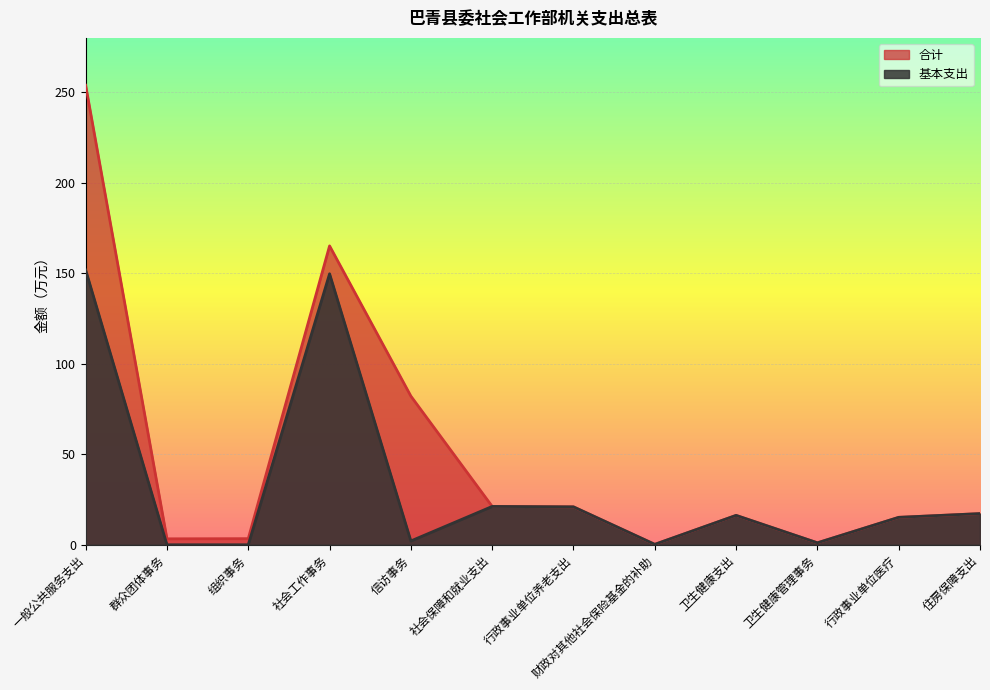

Reading left to right, transcribe all the data shown in this chart.

合计: 一般公共服务支出=253.8	群众团体事务=3.3	组织事务=3.4	社会工作事务=165.1	信访事务=82.1	社会保障和就业支出=21.2	行政事业单位养老支出=20.9	财政对其他社会保险基金的补助=0.2	卫生健康支出=16.2	卫生健康管理事务=1.1	行政事业单位医疗=15.2	住房保障支出=17.2
基本支出: 一般公共服务支出=151.8	群众团体事务=0.0	组织事务=0.0	社会工作事务=149.7	信访事务=2.1	社会保障和就业支出=21.2	行政事业单位养老支出=20.9	财政对其他社会保险基金的补助=0.2	卫生健康支出=16.2	卫生健康管理事务=1.1	行政事业单位医疗=15.2	住房保障支出=17.2